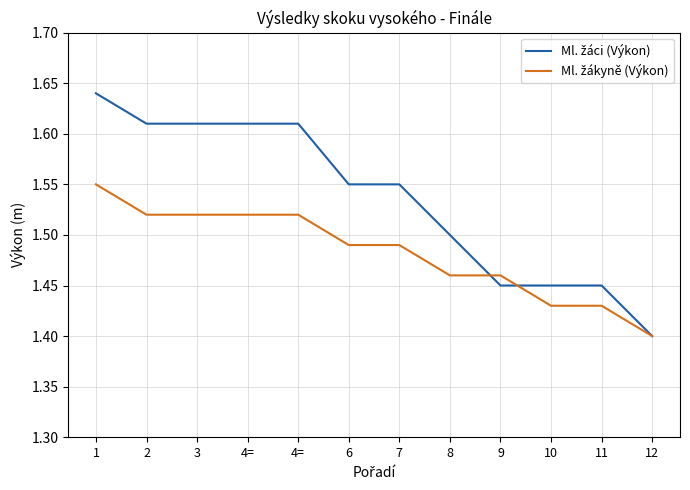

What is the label of the 12th point from the left?

12